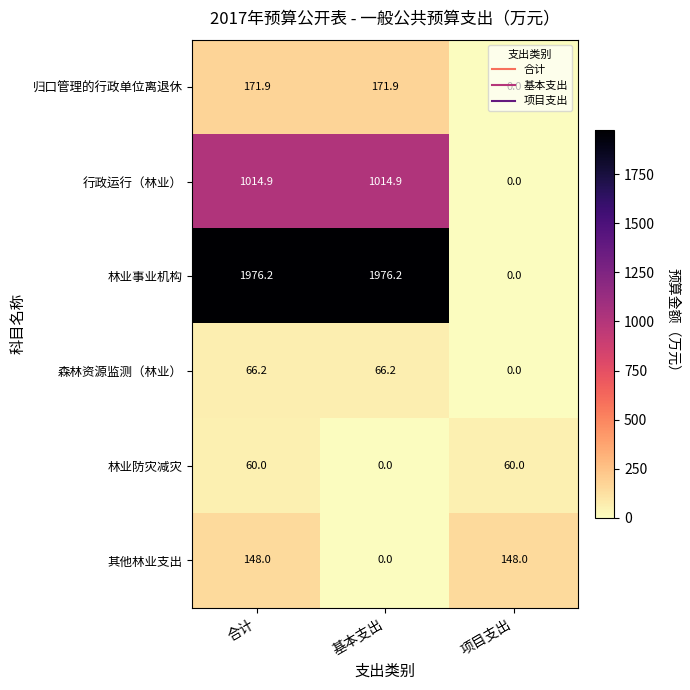

Which series has the widest spread of values?

林业事业机构